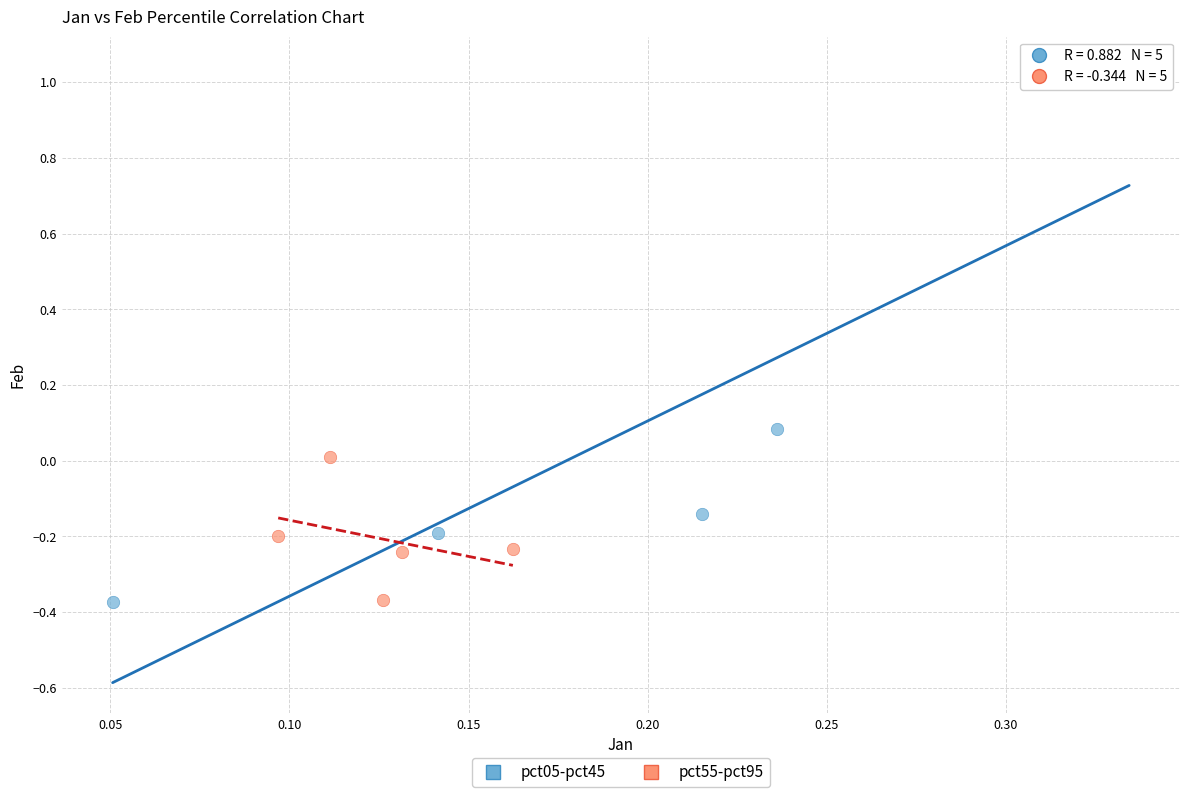

Which series reaches the maximum Y coordinate?

pct05-pct45